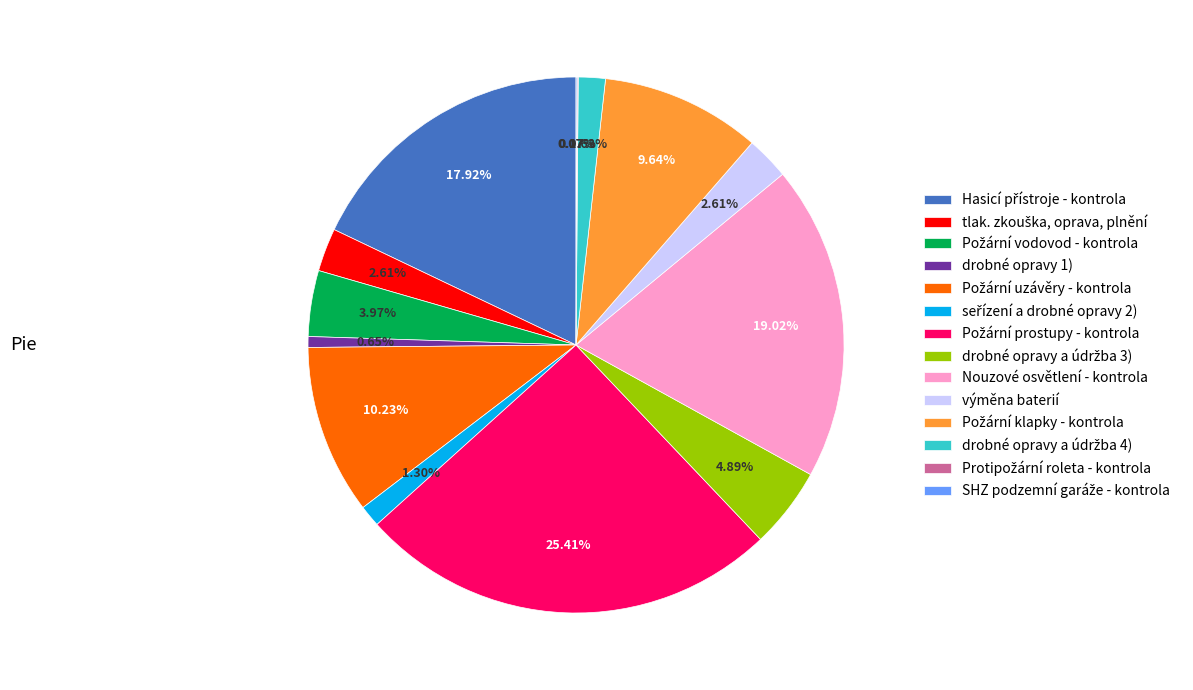

Does drobné opravy 1) account for over 50% of the chart?

No